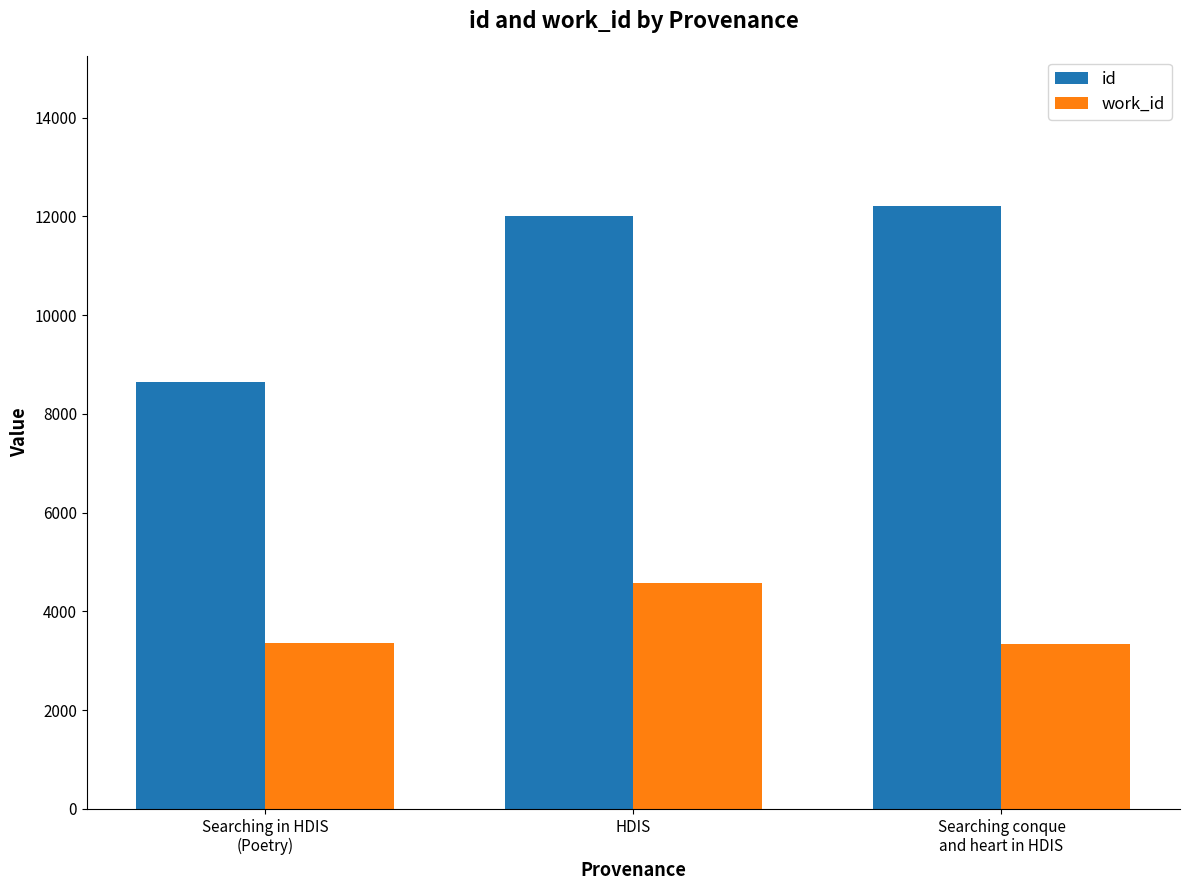

What is the spread (max minus min) of values at HDIS?

7445